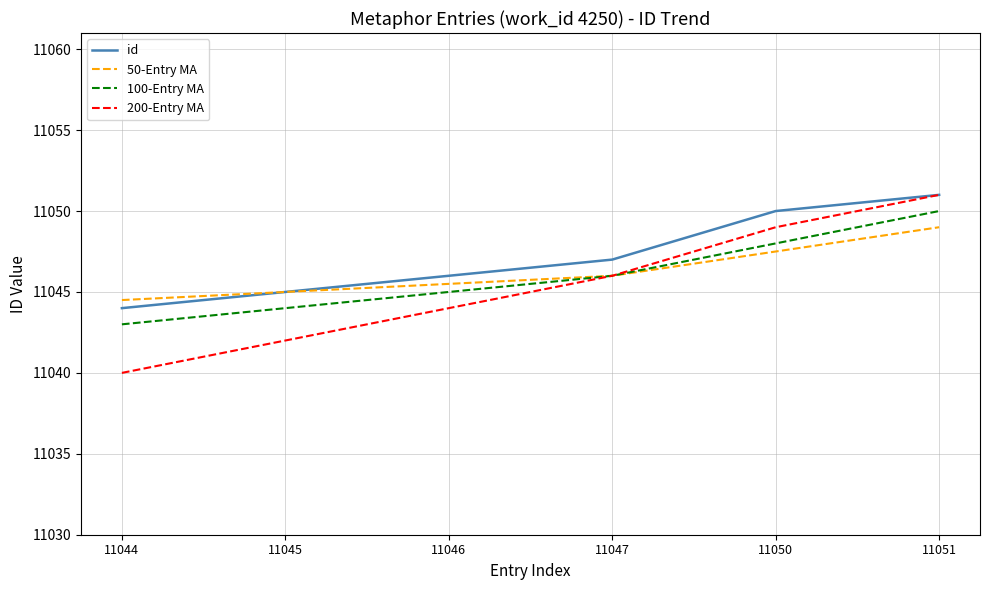

Rank the categories by 100-Entry MA value from highest to lowest.

11051, 11050, 11047, 11046, 11045, 11044